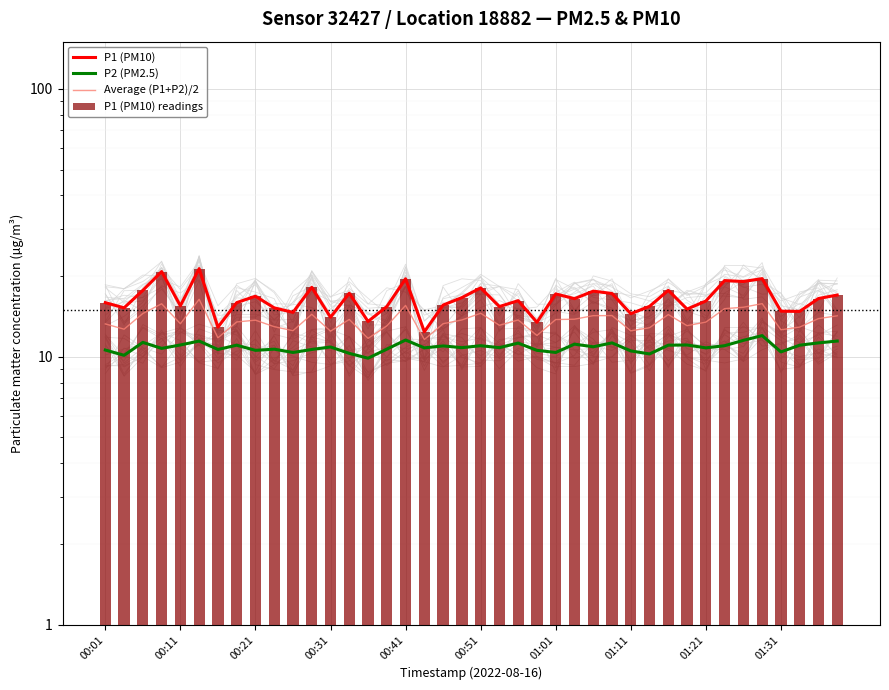

How many data points in P2 (PM2.5) are above 10?

39